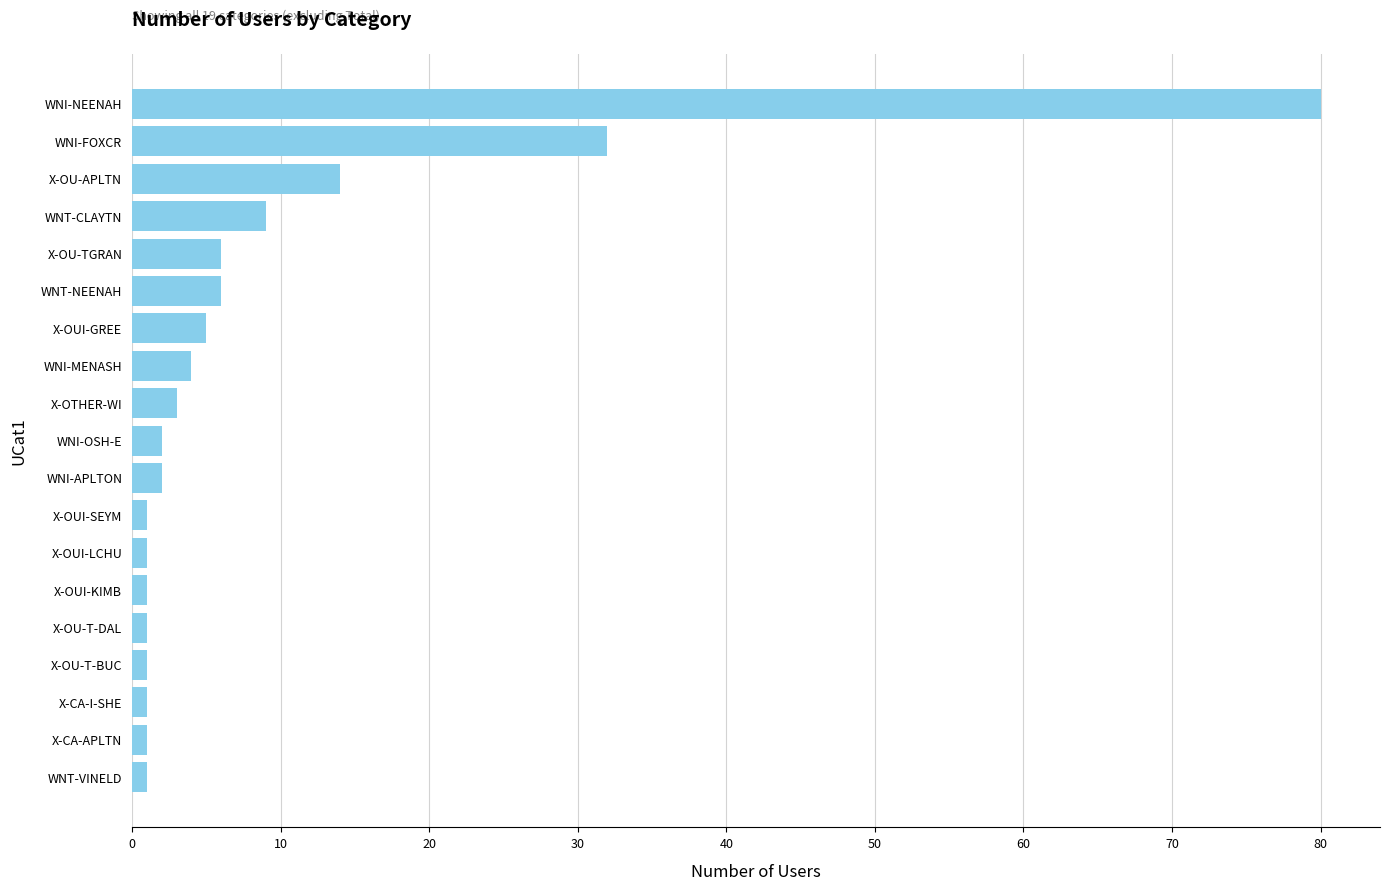

Reading bottom to top, list all the values displayed in this chart.

1	1	1	1	1	1	1	1	2	2	3	4	5	6	6	9	14	32	80